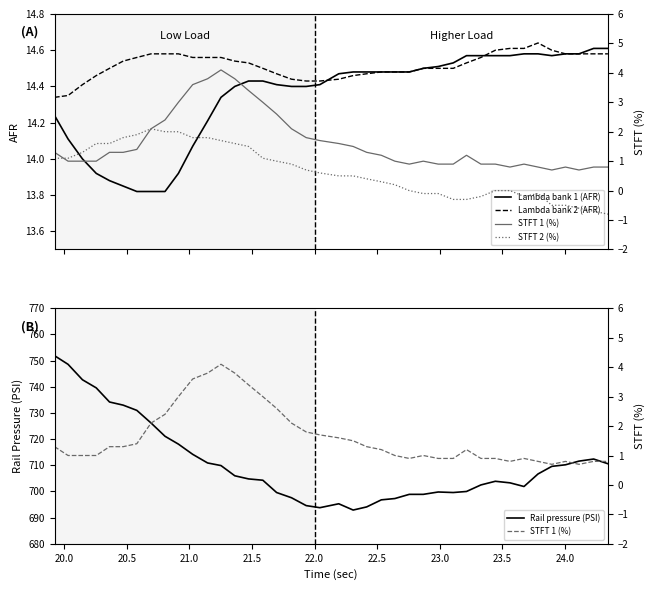

Reading left to right, transcribe all the data shown in this chart.

Lambda bank 1 (AFR): 14.2	14.1	14.0	13.9	13.9	13.8	13.8	13.8	13.8	13.9	14.1	14.2	14.3	14.4	14.4	14.4	14.4	14.4	14.4	14.4	14.5	14.5	14.5	14.5	14.5	14.5	14.5	14.5	14.5	14.6	14.6	14.6	14.6	14.6	14.6	14.6	14.6	14.6	14.6	14.6
Lambda bank 2 (AFR): 14.3	14.3	14.4	14.5	14.5	14.5	14.6	14.6	14.6	14.6	14.6	14.6	14.6	14.5	14.5	14.5	14.5	14.4	14.4	14.4	14.4	14.5	14.5	14.5	14.5	14.5	14.5	14.5	14.5	14.5	14.6	14.6	14.6	14.6	14.6	14.6	14.6	14.6	14.6	14.6
Rail pressure (PSI): 751.9	748.6	742.7	739.6	734.2	733.0	731.0	726.2	721.1	718.1	714.2	710.9	709.9	706.0	704.8	704.3	699.6	697.6	694.6	693.8	695.3	692.9	694.1	696.8	697.3	698.9	698.9	699.8	699.6	700.0	702.5	703.9	703.3	701.9	706.7	709.6	710.2	711.6	712.4	710.6
STFT 1 (%): 1.3	1.0	1.0	1.0	1.3	1.3	1.4	2.1	2.4	3.0	3.6	3.8	4.1	3.8	3.4	3.0	2.6	2.1	1.8	1.7	1.6	1.5	1.3	1.2	1.0	0.9	1.0	0.9	0.9	1.2	0.9	0.9	0.8	0.9	0.8	0.7	0.8	0.7	0.8	0.8
STFT 2 (%): 1.1	1.1	1.3	1.6	1.6	1.8	1.9	2.1	2.0	2.0	1.8	1.8	1.7	1.6	1.5	1.1	1.0	0.9	0.7	0.6	0.5	0.5	0.4	0.3	0.2	0.0	-0.1	-0.1	-0.3	-0.3	-0.2	0.0	0.0	-0.2	-0.1	-0.5	-0.5	-0.6	-0.7	-0.8